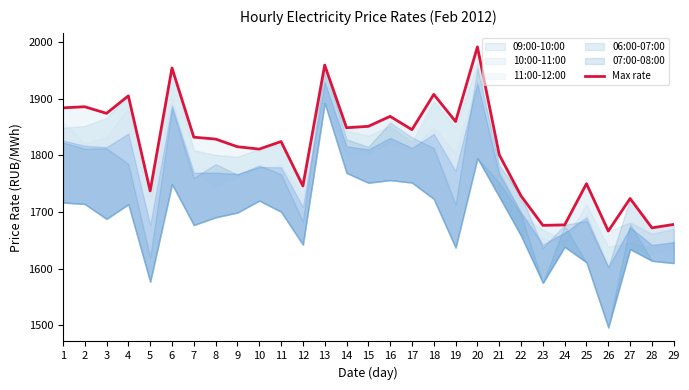

List the labels in order of value, largest first.

20, 13, 6, 18, 4, 2, 1, 3, 16, 19, 15, 14, 17, 7, 8, 11, 9, 10, 21, 25, 12, 5, 22, 27, 29, 24, 23, 28, 26